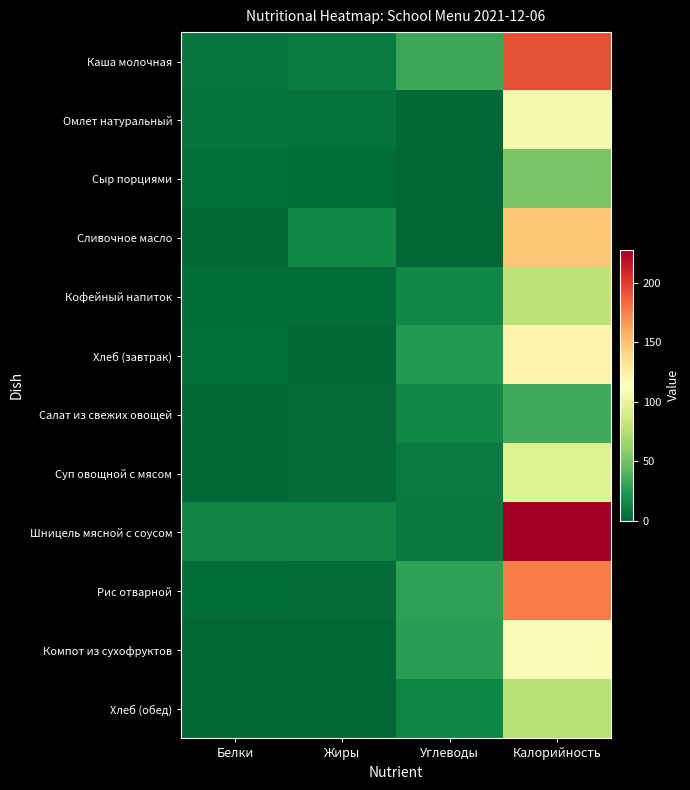

Rank the series at Жиры from lowest to highest value.

Компот из сухофруктов, Хлеб (обед), Хлеб (завтрак), Рис отварной, Суп овощной с мясом, Салат из свежих овощей, Кофейный напиток, Сыр порциями, Омлет натуральный, Каша молочная, Шницель мясной с соусом, Сливочное масло